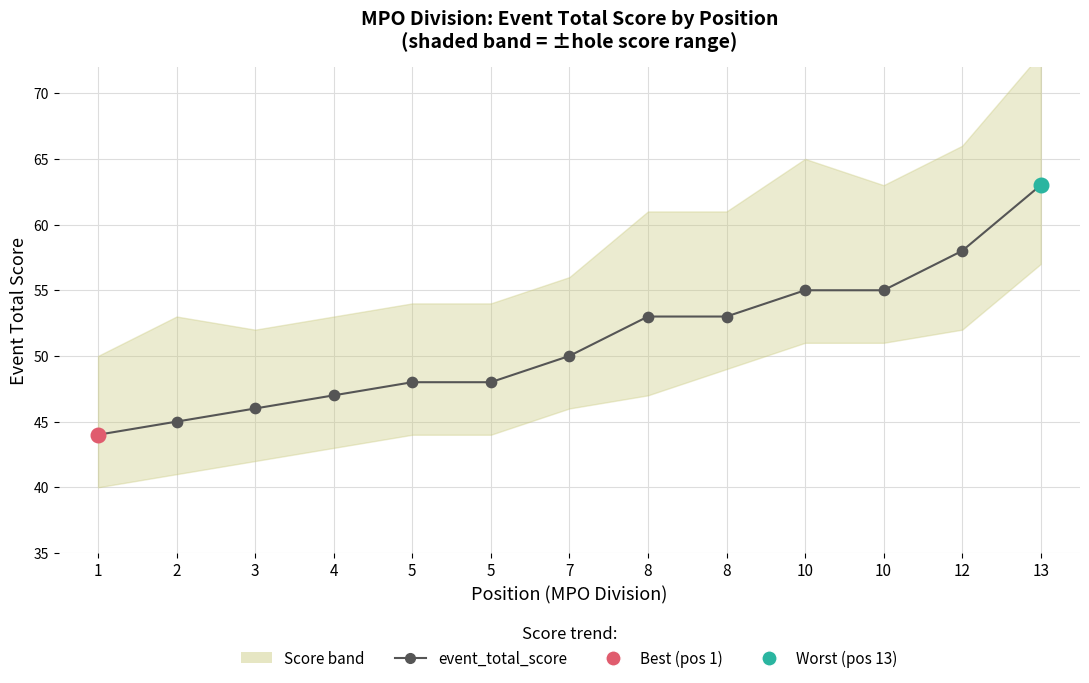

Between 12 and 10, which is larger?

12